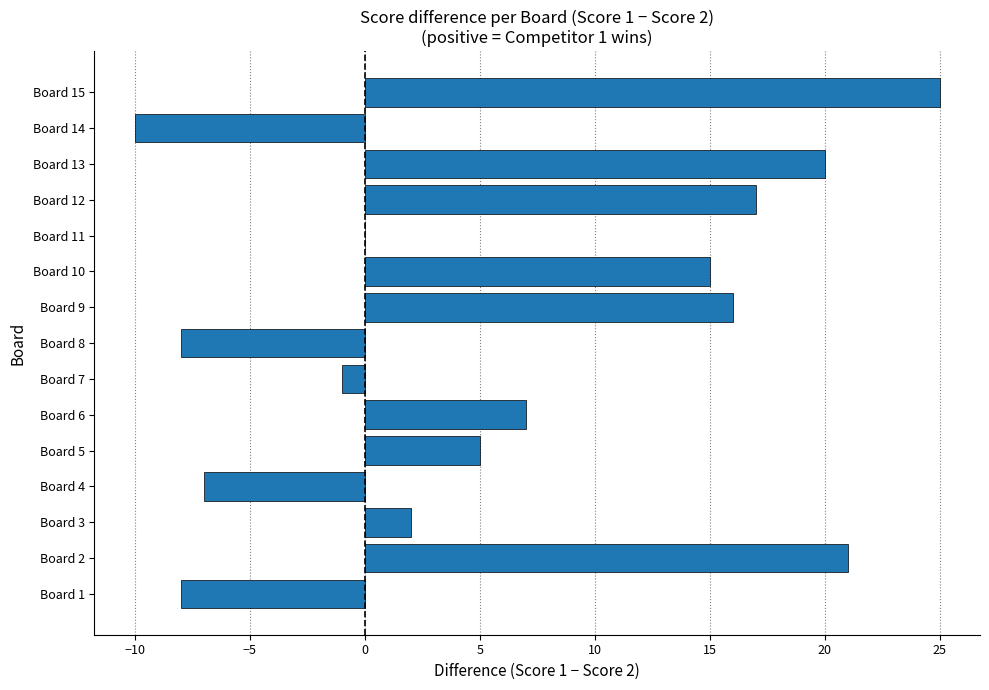

How many data points does each series have?

15